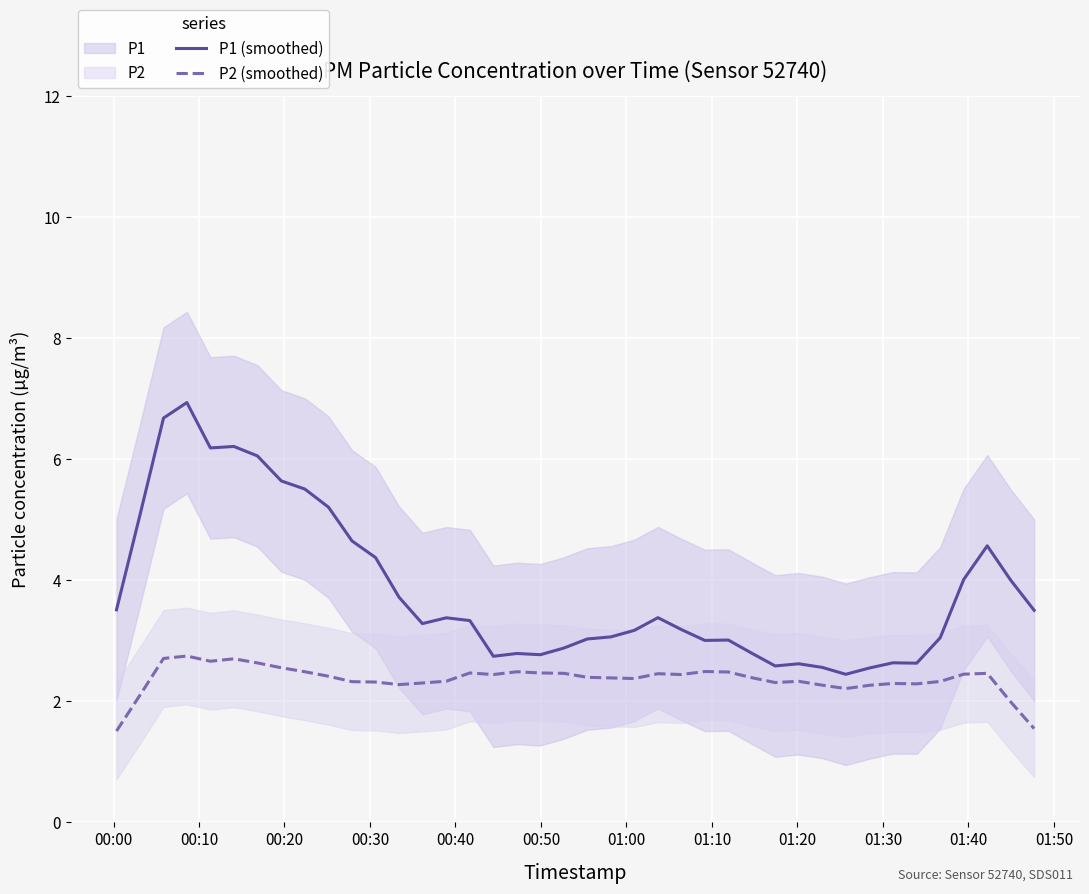

What is the maximum value for P2 (smoothed)?

2.8